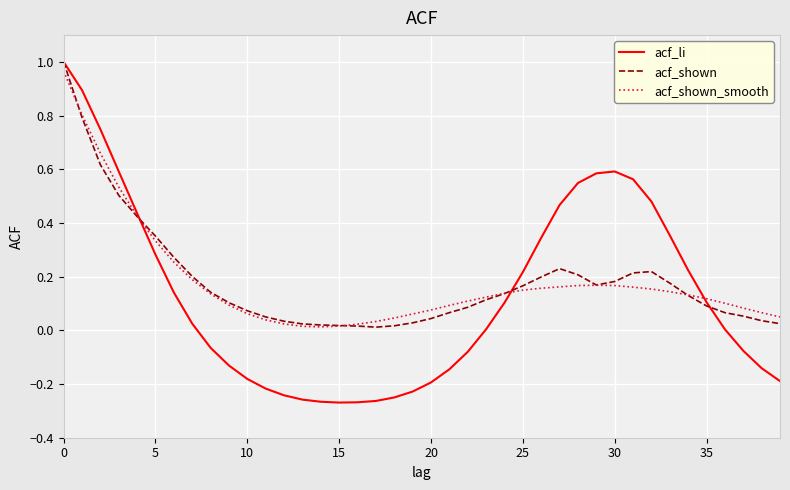

What are all the series names shown in the legend?

acf_li, acf_shown, acf_shown_smooth